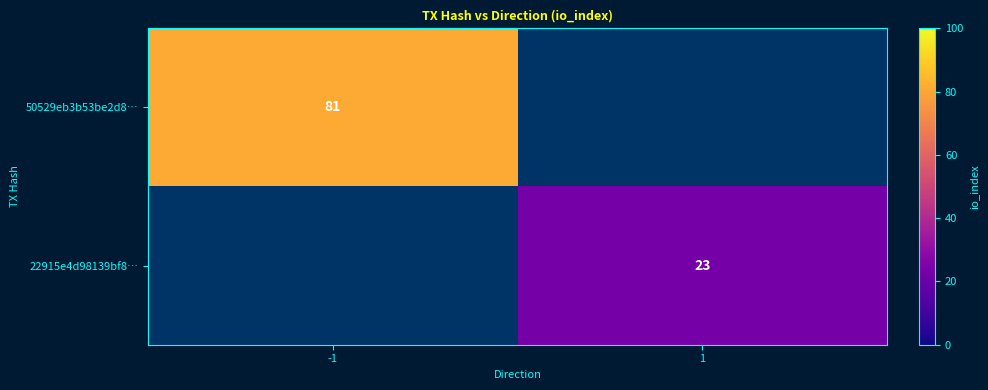

The value of 22915e4d98139bf8… at 1 is 13. True or false?

False